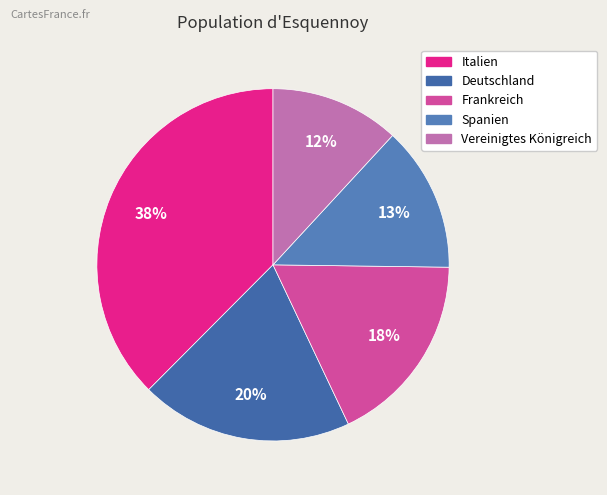

Combined, what portion of the pie is Spanien and Frankreich?

31.1%